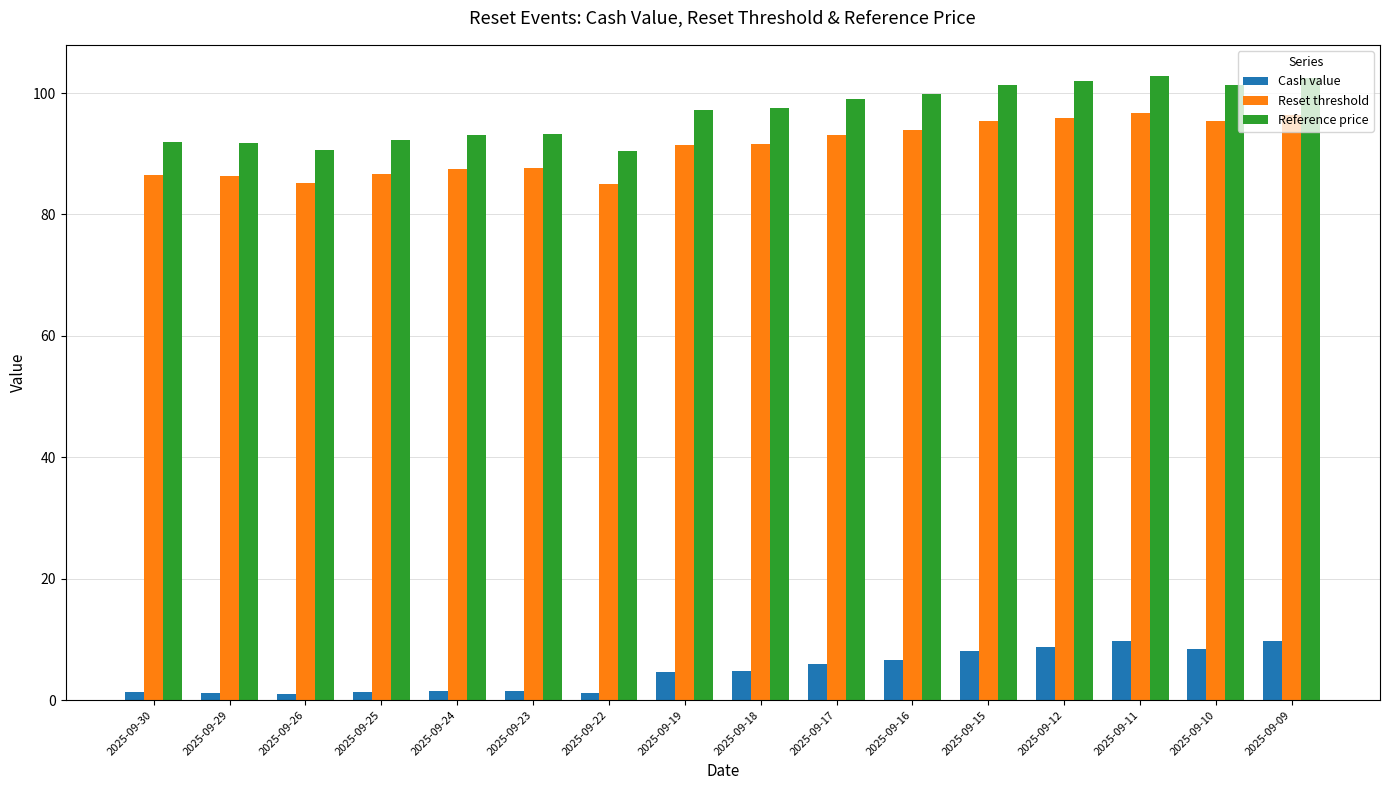

What is the difference between the second highest and second lowest values in the Cash value series?

8.5